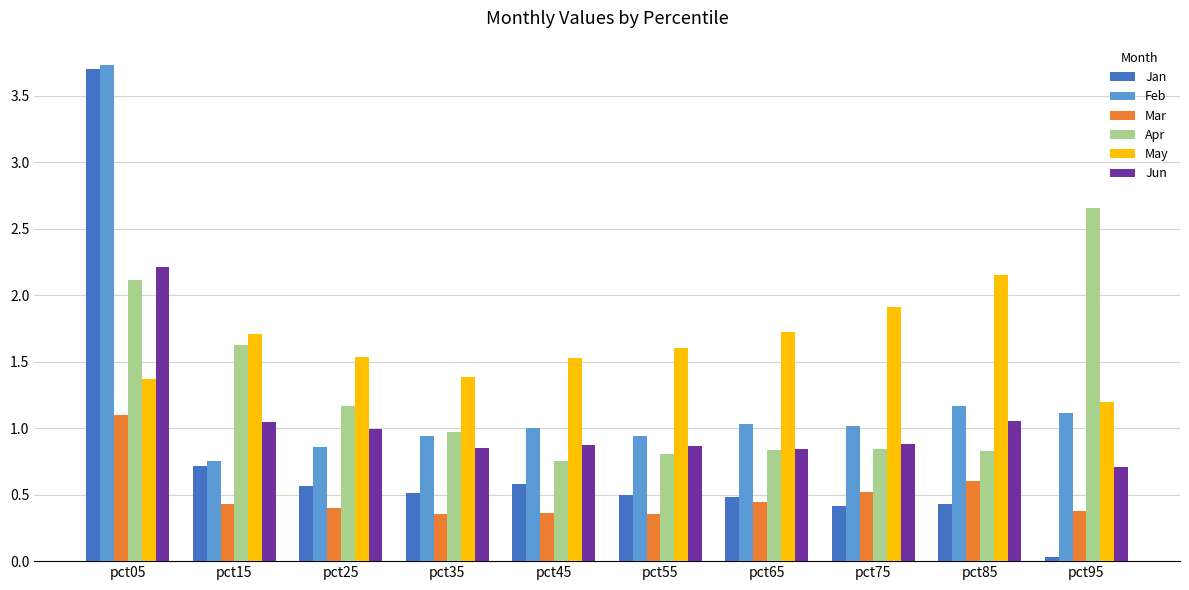

How many Mar values are between 0 and 1?

9